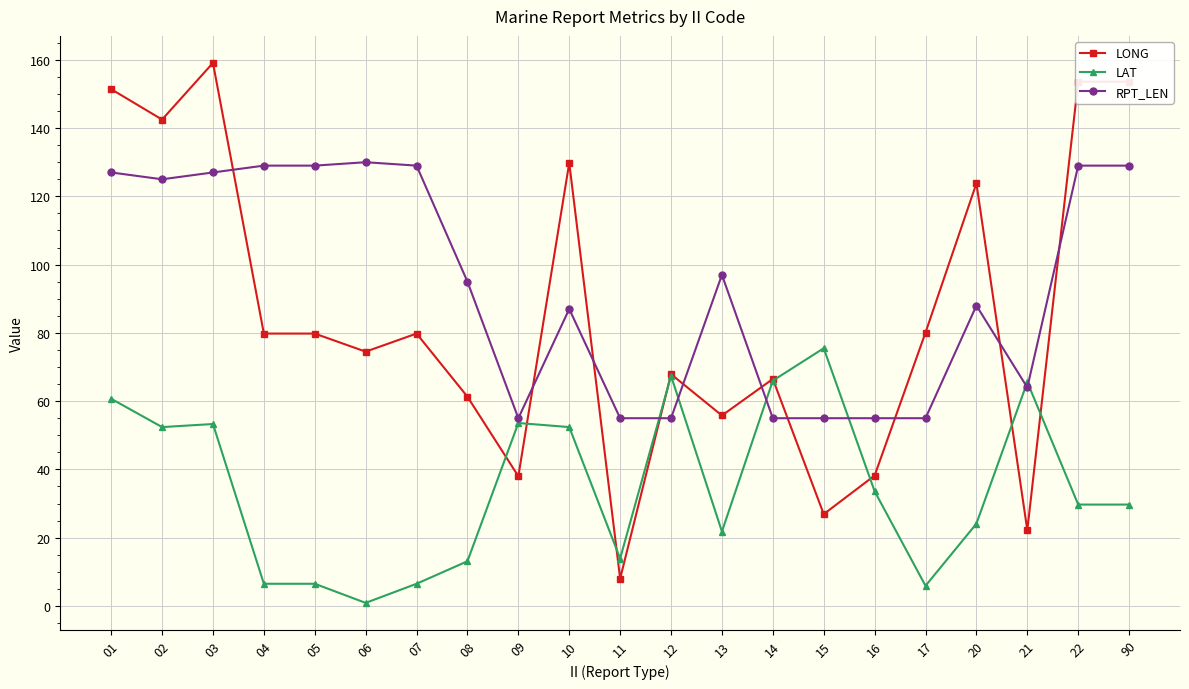

Between which two adjacent categories do LAT and RPT_LEN first intersect?

11 and 12